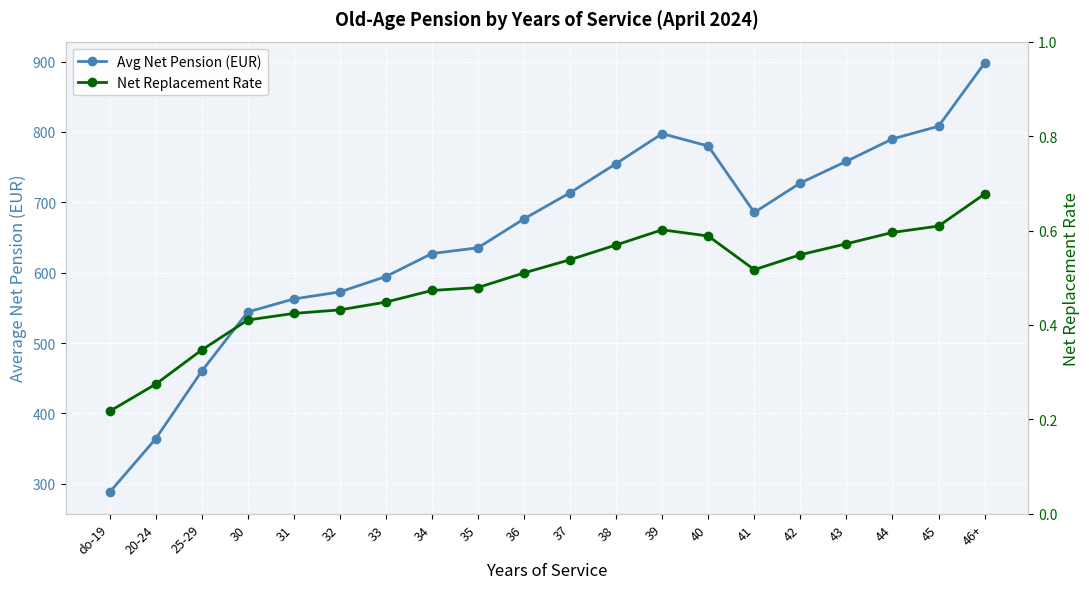

In Net Replacement Rate, how many points are lower than both neighbors (excluding endpoints)?

1